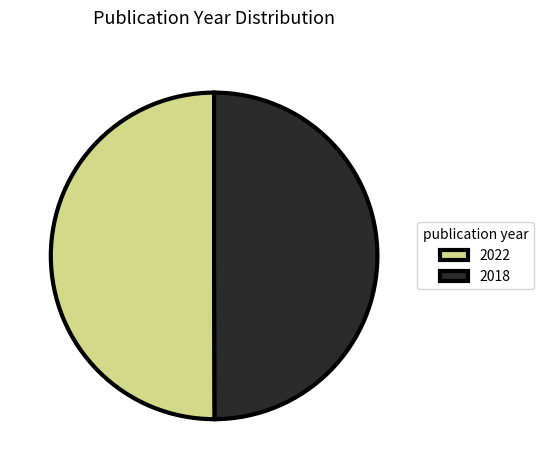

What is the ratio of the value at 2022 to the value at 2018?

1.0